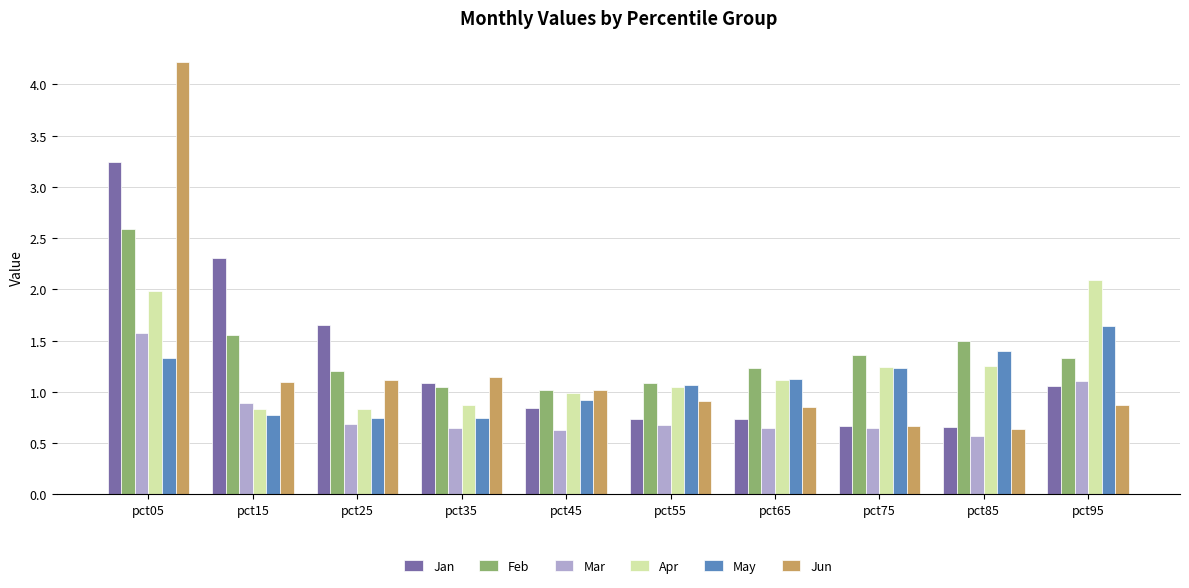

What are all the series names shown in the legend?

Jan, Feb, Mar, Apr, May, Jun